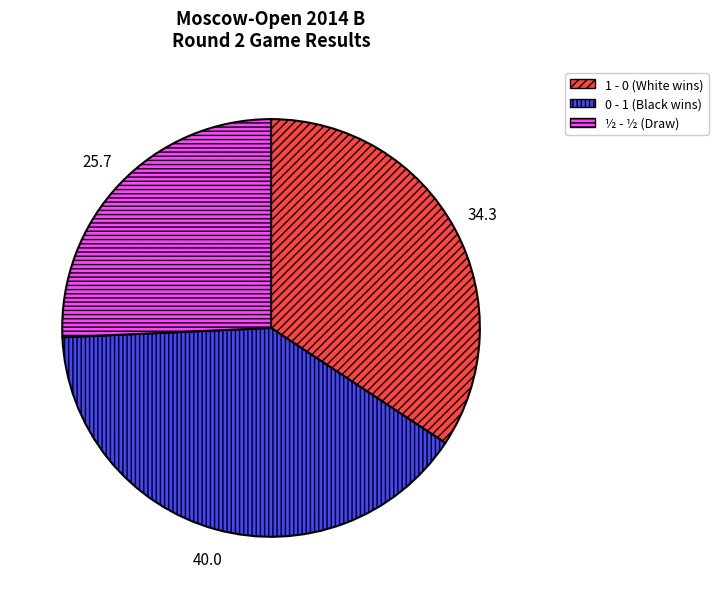

Is there a majority slice in this chart?

No